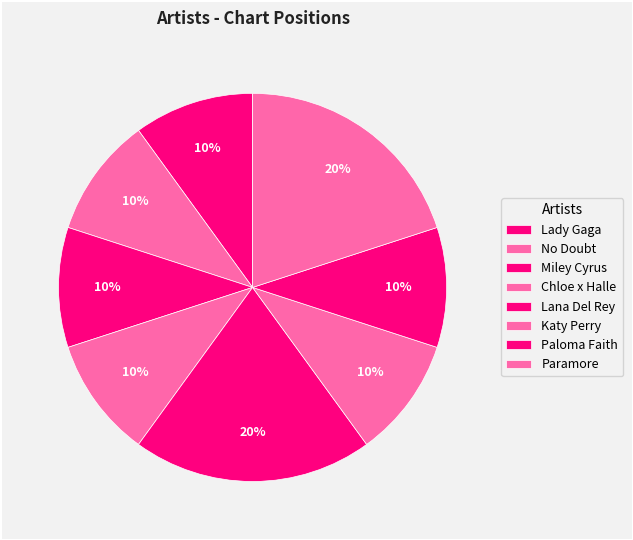

Does Lady Gaga account for over 50% of the chart?

No